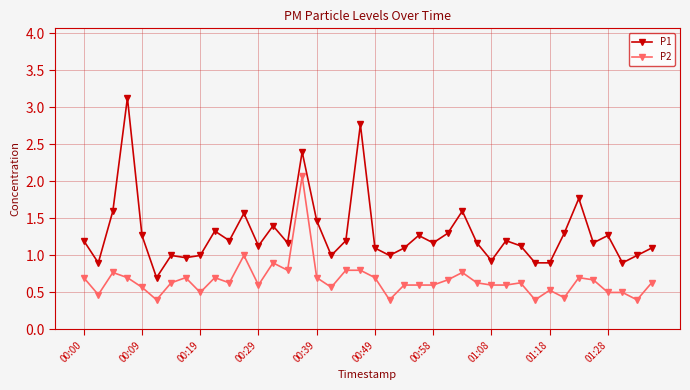

True or false: P2 has more than 2 interior local peaks.

True